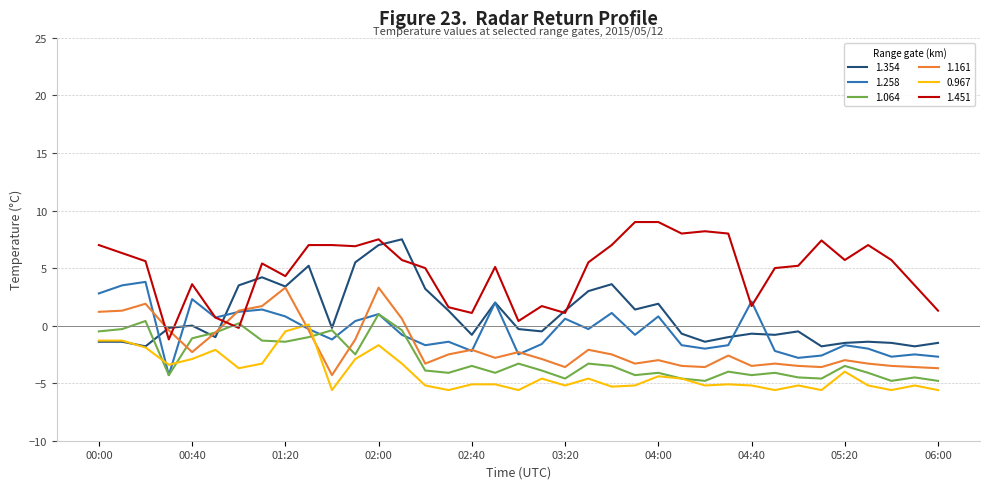

Which series has the largest total across all categories?

1.451